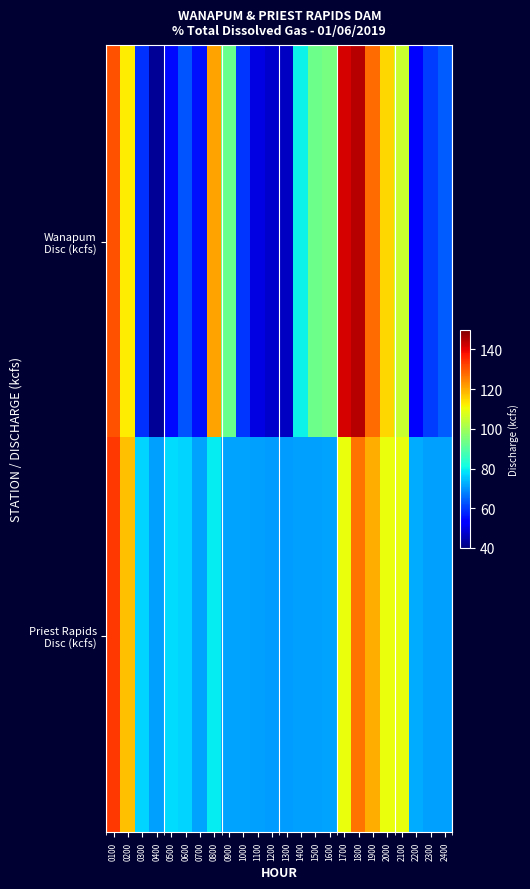

How many distinct data groups are displayed?

2